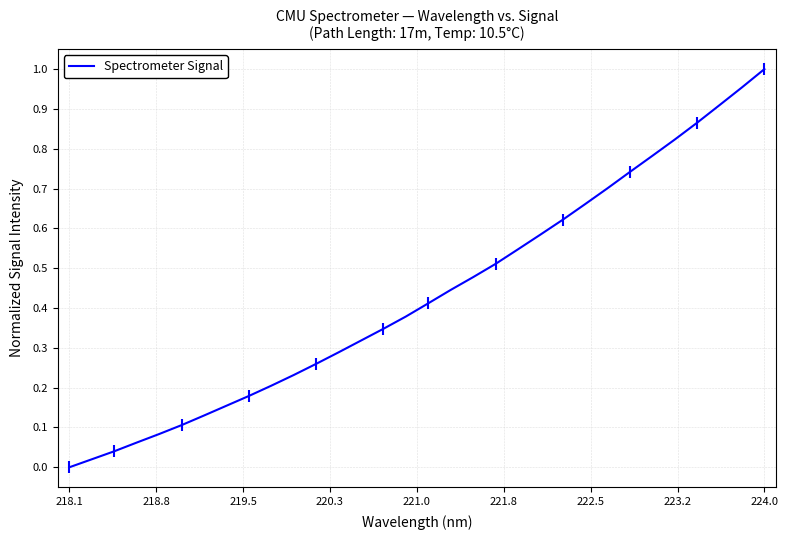

What is the value of the 13th point from the left?

0.3